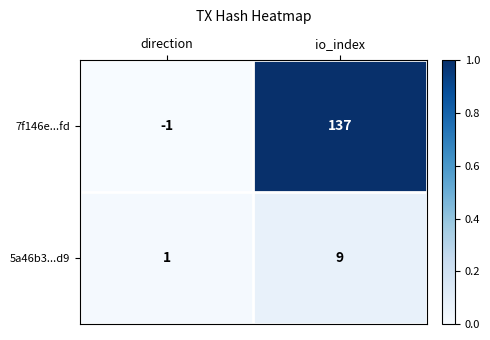

True or false: 7f146e...fd has a value of -1 at direction.

True